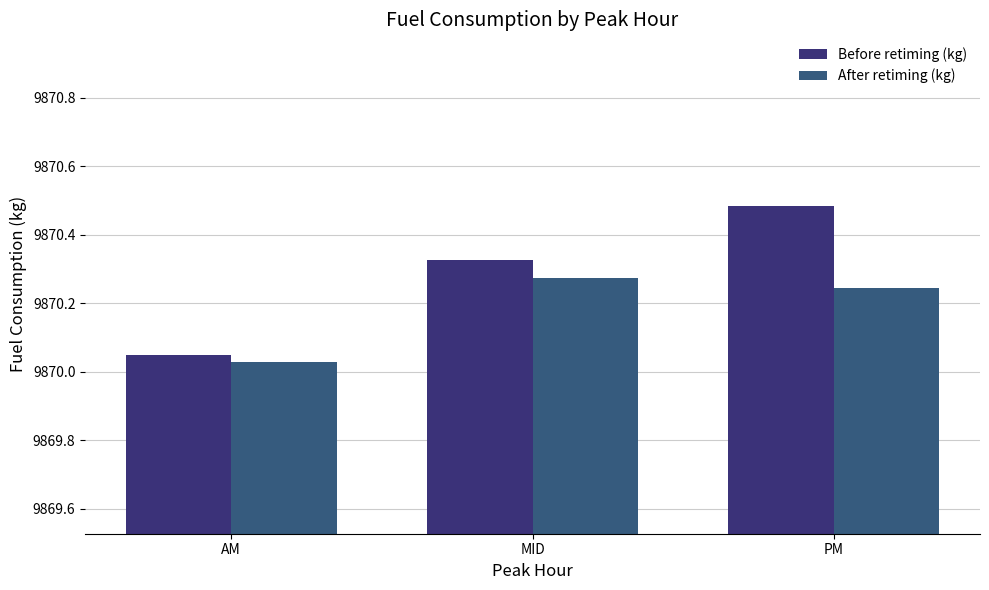

Does the chart contain stacked bars?

No